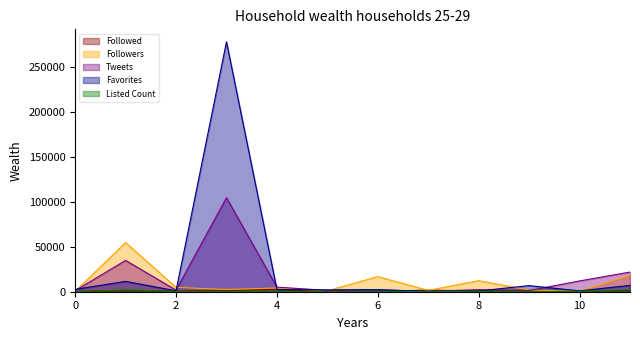

Which series has the widest spread of values?

Favorites